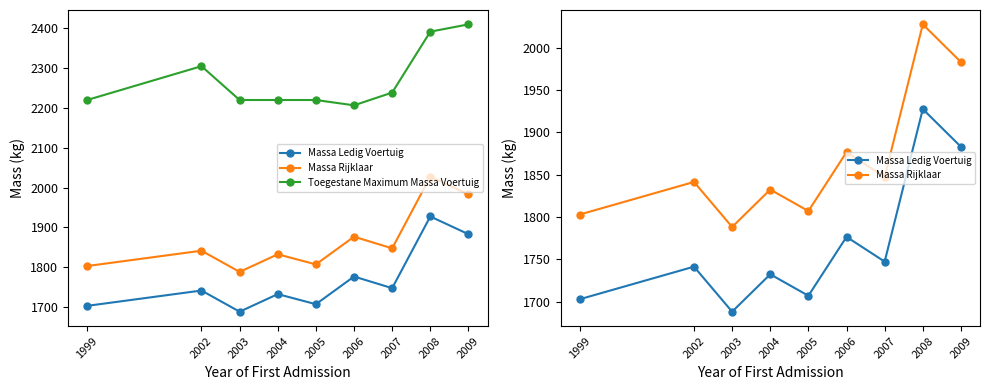

Between 2003 and 2006, which series saw the biggest shift?

Massa Ledig Voertuig